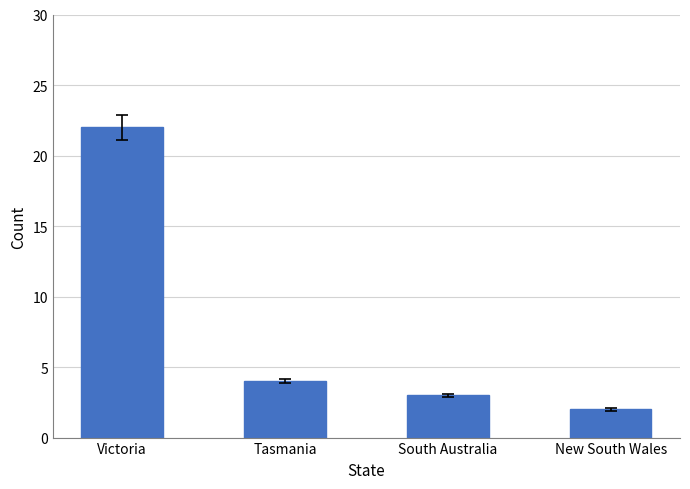

What is the greatest value displayed?

22